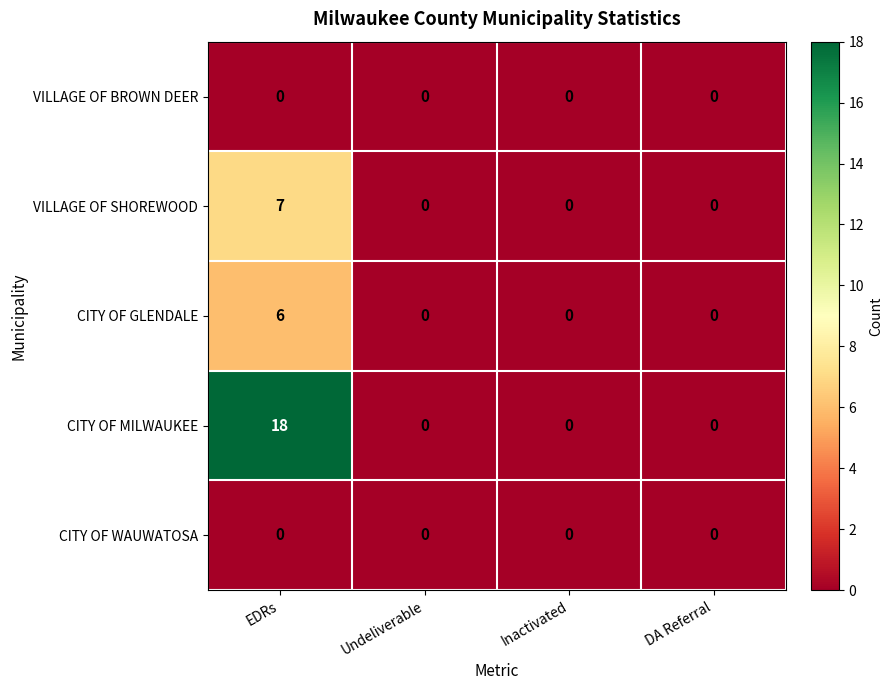

How many CITY OF GLENDALE values are between 0 and 6?

4